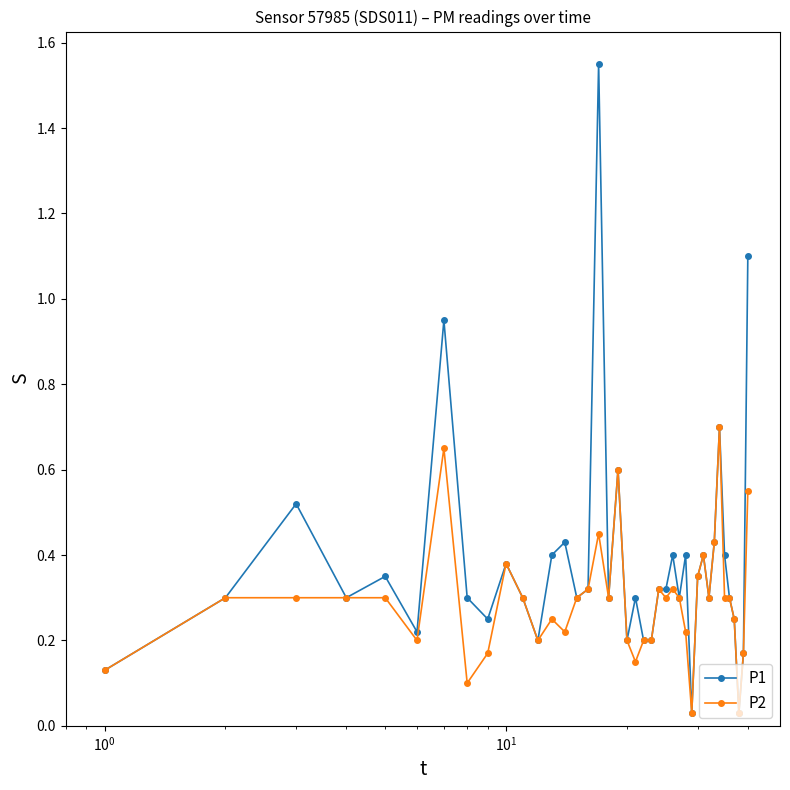

Which series has the largest range (max minus min)?

P1